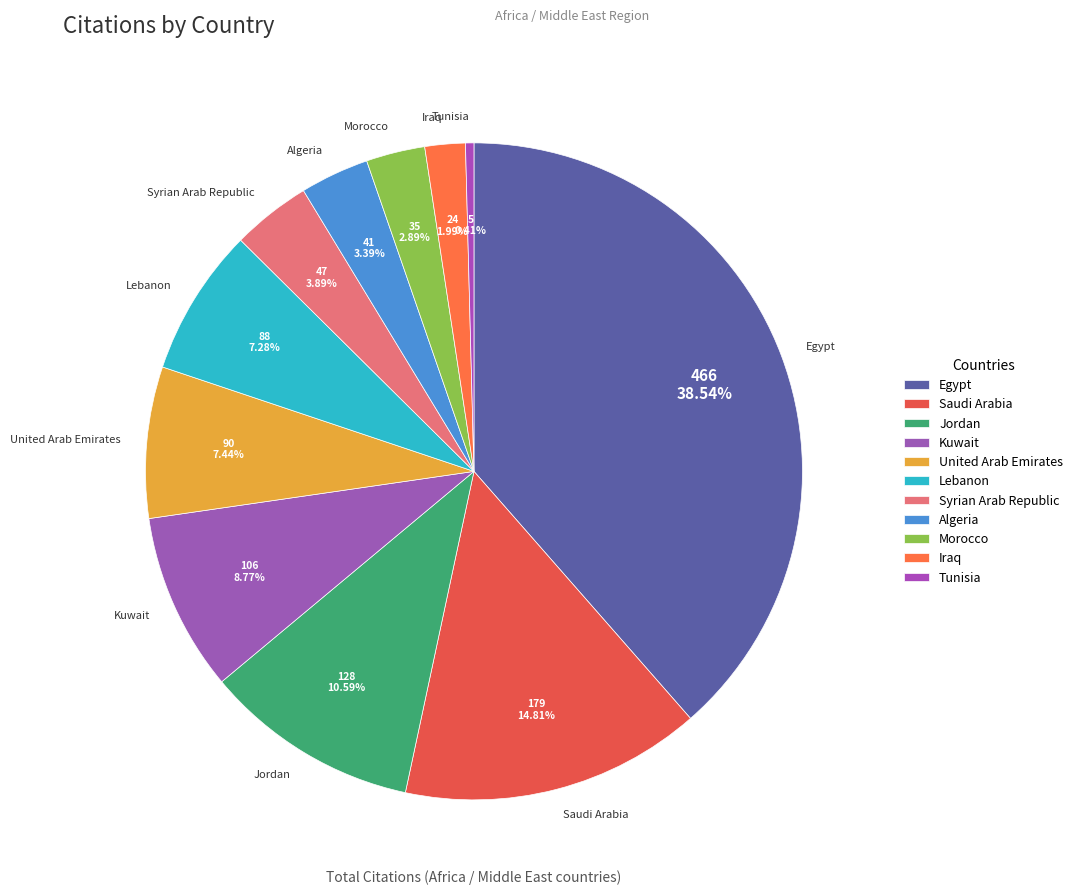

Is the sum of Jordan and Kuwait greater than half?

No